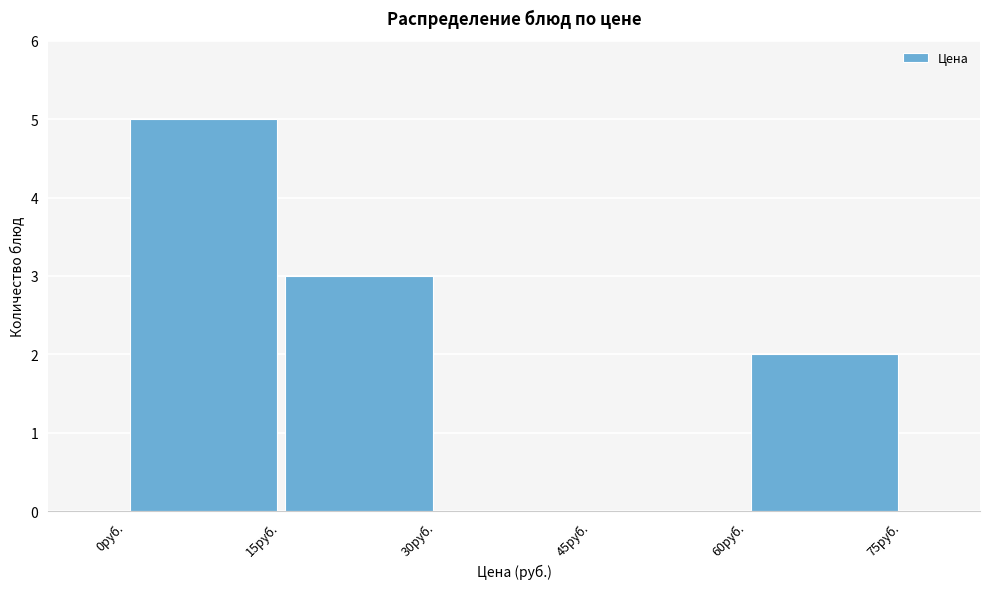

How tall is the bar that spans 0 to 15 on the x-axis? Neither the bar edges nor the heights are printed on the chart, so give them approximately, as read against the axes.

5